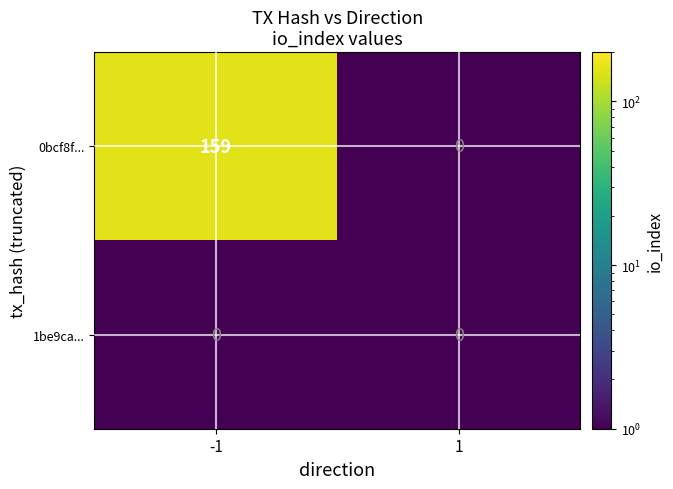

Rank the series by their average value, from lowest to highest.

1be9ca..., 0bcf8f...